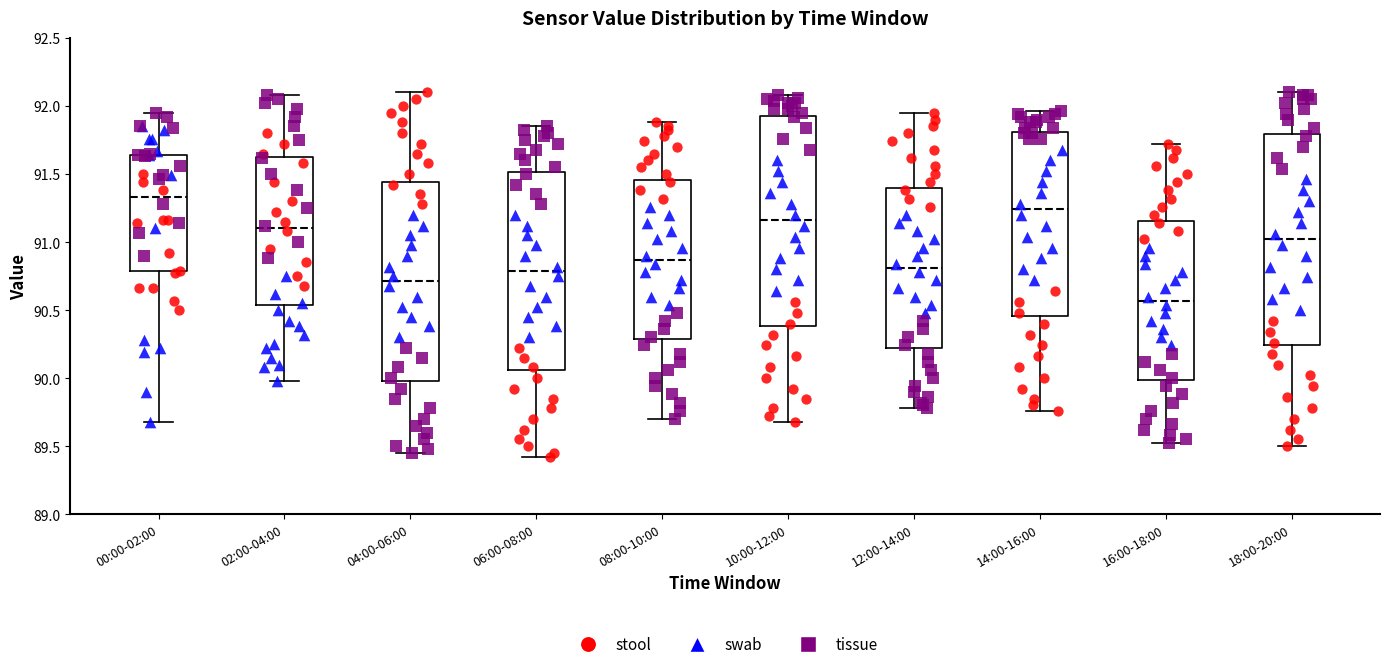

Reading left to right, read every box against the y-axis: the position of its median line, the range the box covers, and the ends of its whiskers. The values are not printed on the chart, so give them approximately, as read against the axis.

00:00-02:00: median 91.35, box 90.80 to 91.65, whiskers 89.70 to 91.95
02:00-04:00: median 91.10, box 90.55 to 91.65, whiskers 90.00 to 92.10
04:00-06:00: median 90.70, box 90.00 to 91.45, whiskers 89.45 to 92.10
06:00-08:00: median 90.80, box 90.05 to 91.50, whiskers 89.40 to 91.85
08:00-10:00: median 90.85, box 90.30 to 91.45, whiskers 89.70 to 91.90
10:00-12:00: median 91.15, box 90.40 to 91.95, whiskers 89.70 to 92.10
12:00-14:00: median 90.80, box 90.25 to 91.40, whiskers 89.80 to 91.95
14:00-16:00: median 91.25, box 90.45 to 91.80, whiskers 89.75 to 91.95
16:00-18:00: median 90.55, box 90.00 to 91.15, whiskers 89.50 to 91.70
18:00-20:00: median 91.00, box 90.25 to 91.80, whiskers 89.50 to 92.10